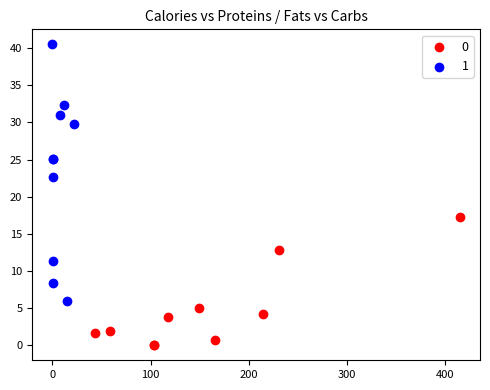

What are all the series names shown in the legend?

0, 1